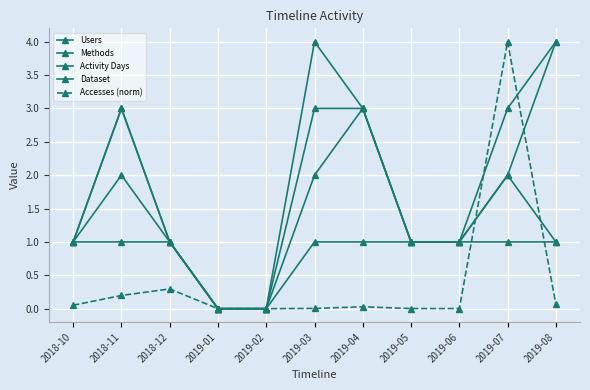

How many data points does each series have?

11